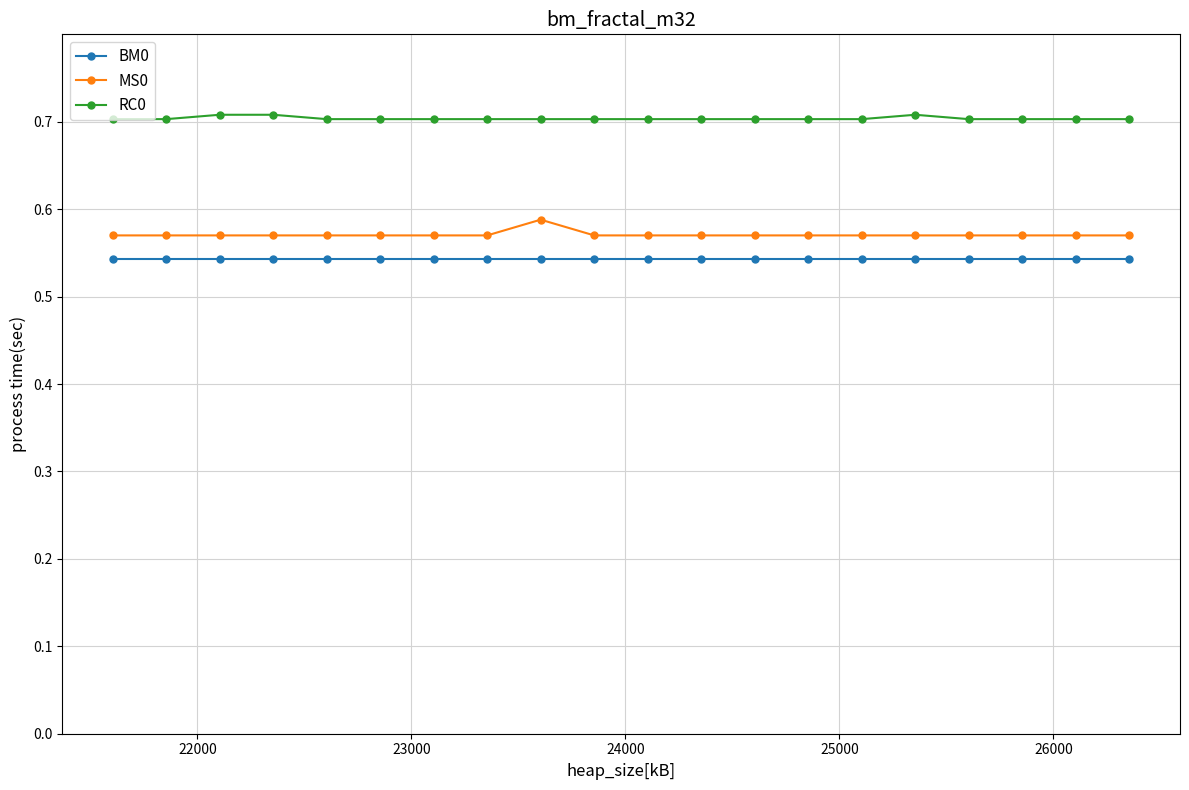

What is the sum of all RC0 values?

14.1